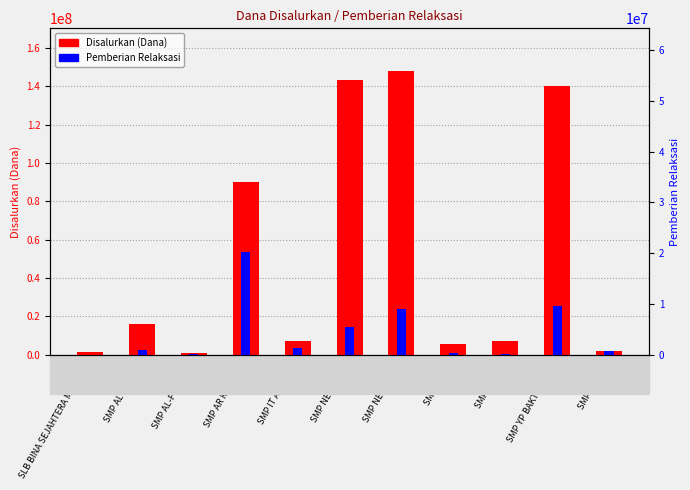

What is the sum of all Disalurkan (Dana) values?

562125000